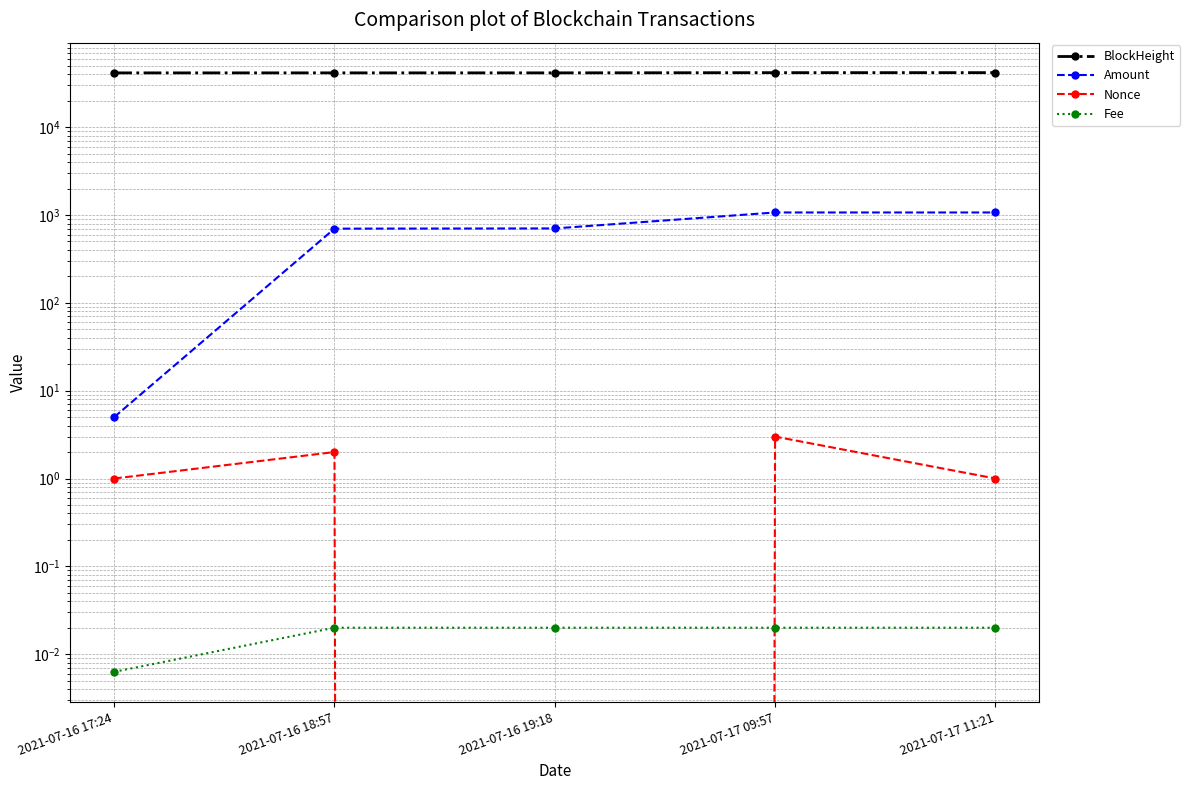

Which series has the largest total across all categories?

BlockHeight